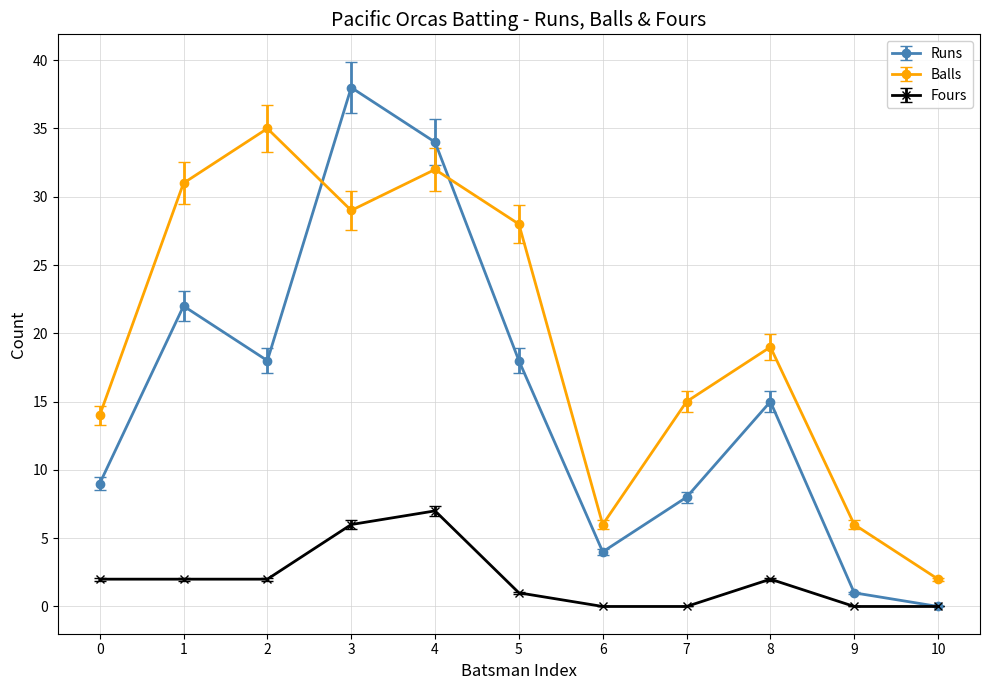

What is the difference between the second highest and minimum values in the Balls series?

30